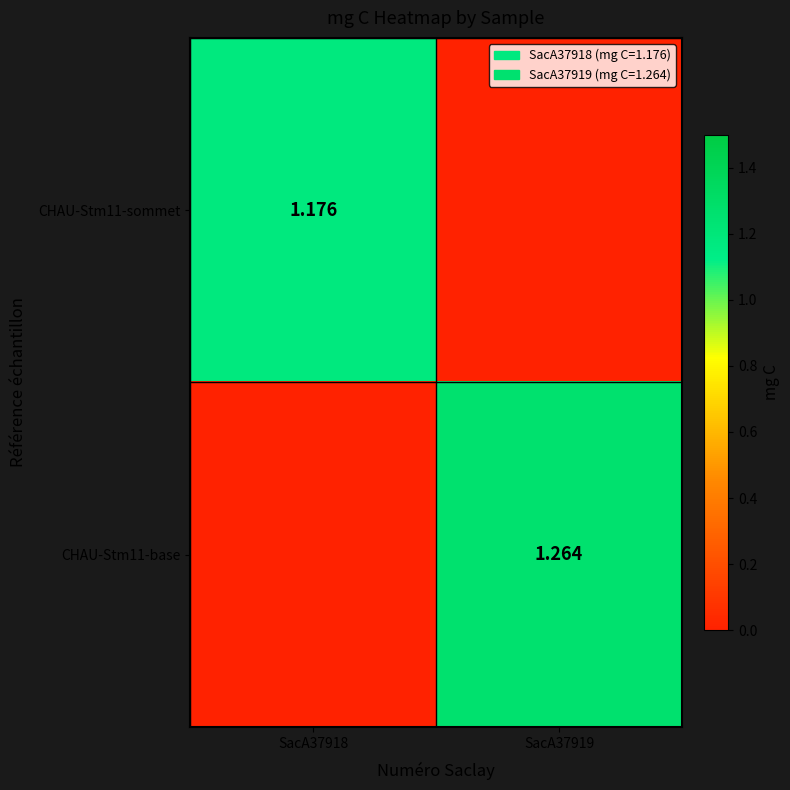

Read the CHAU-Stm11-base value at SacA37919.

1.3